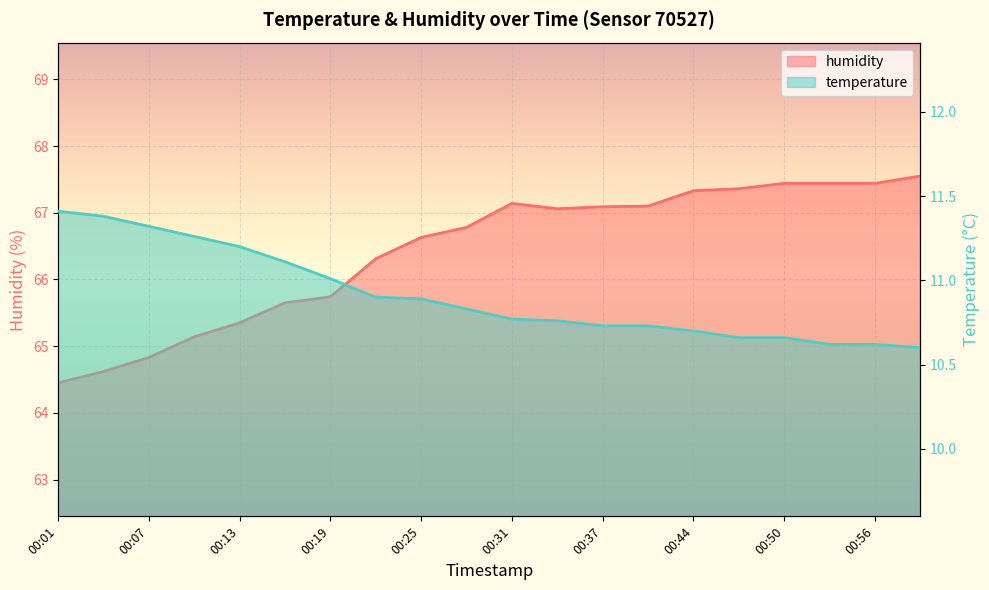

What is the greatest value displayed?

67.5